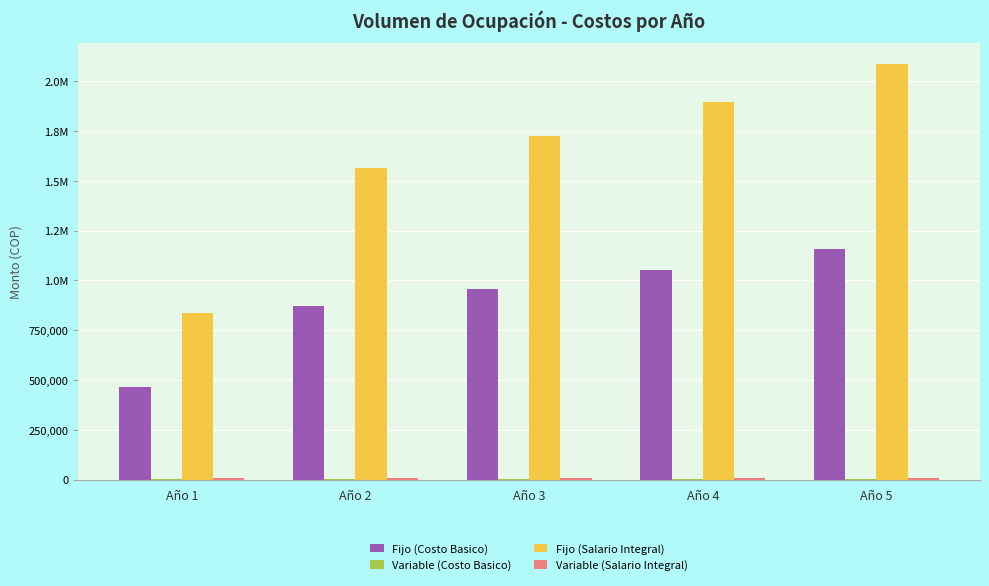

What is the total value across all series at Año 5?

3257290.0